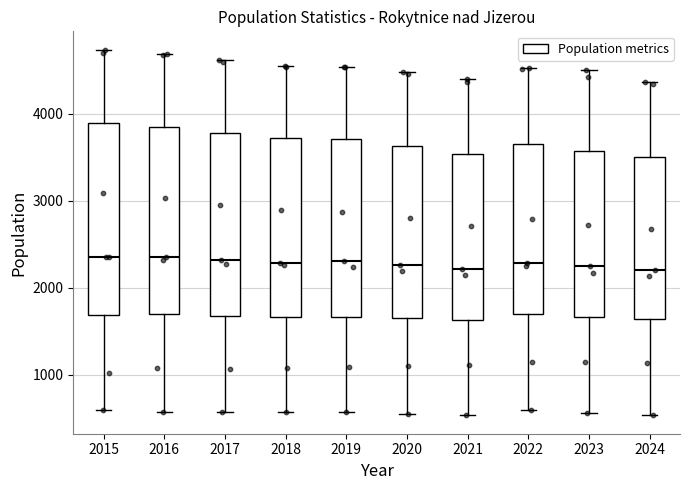

Reading left to right, read every box against the y-axis: the position of its median line, the range the box covers, and the ends of its whiskers. The values are not printed on the chart, so give them approximately, as read against the axis.

2015: median 2400, box 1700 to 3900, whiskers 600 to 4700
2016: median 2400, box 1700 to 3900, whiskers 600 to 4700
2017: median 2300, box 1700 to 3800, whiskers 600 to 4600
2018: median 2300, box 1700 to 3700, whiskers 600 to 4500
2019: median 2300, box 1700 to 3700, whiskers 600 to 4500
2020: median 2300, box 1600 to 3600, whiskers 500 to 4500
2021: median 2200, box 1600 to 3500, whiskers 500 to 4400
2022: median 2300, box 1700 to 3600, whiskers 600 to 4500
2023: median 2200, box 1700 to 3600, whiskers 600 to 4500
2024: median 2200, box 1600 to 3500, whiskers 500 to 4400